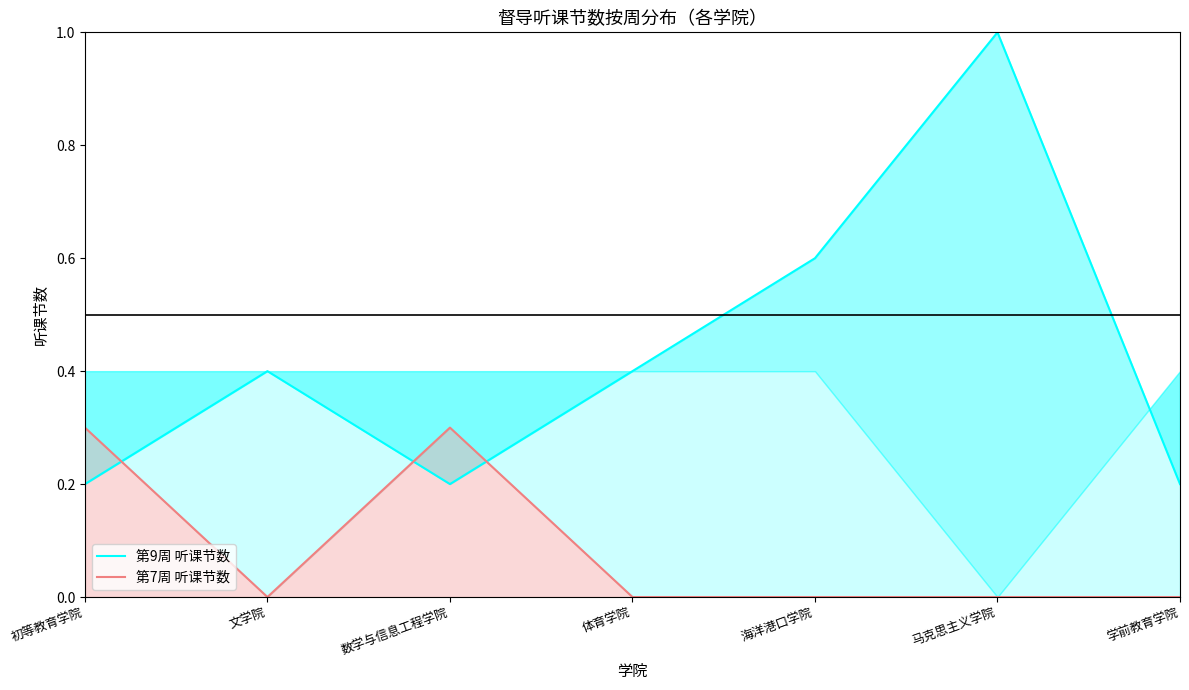

Reading left to right, list all the values displayed in this chart.

第9周 听课节数: 初等教育学院=0.2	文学院=0.4	数学与信息工程学院=0.2	体育学院=0.4	海洋港口学院=0.6	马克思主义学院=1.0	学前教育学院=0.2
第7周 听课节数: 初等教育学院=0.3	文学院=0.0	数学与信息工程学院=0.3	体育学院=0.0	海洋港口学院=0.0	马克思主义学院=0.0	学前教育学院=0.0